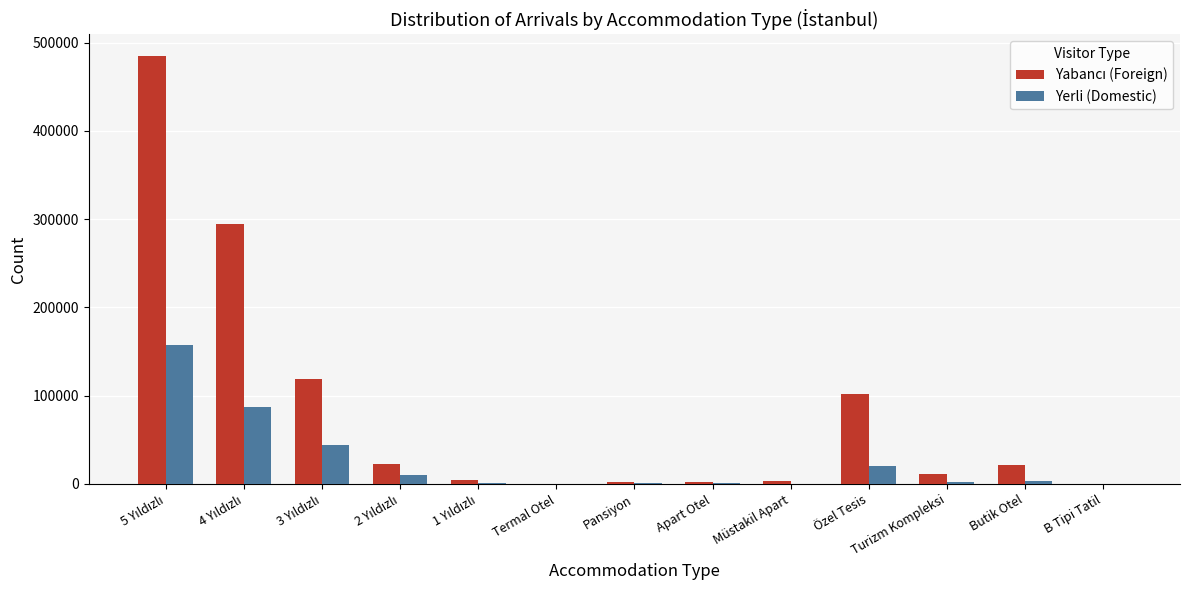

What is the greatest value displayed?

485284